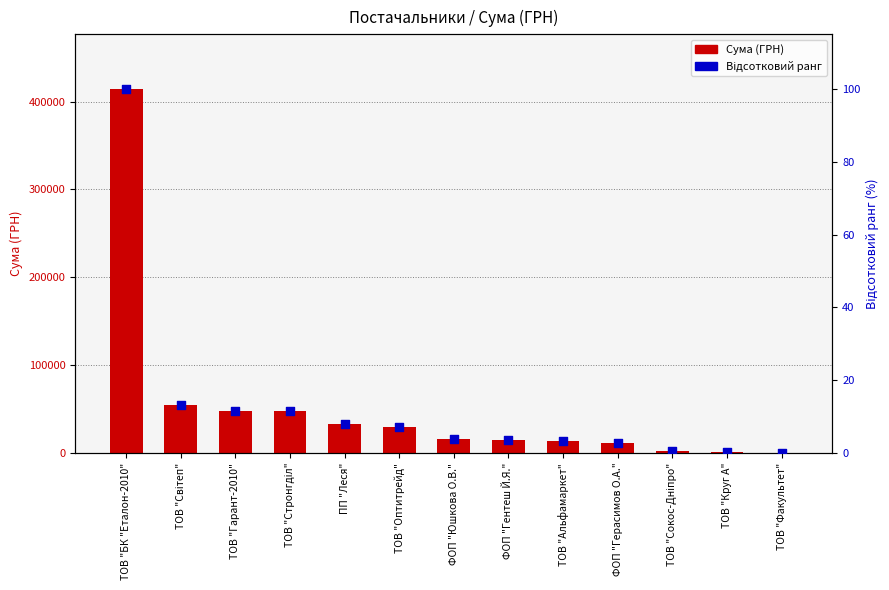

What is the total value across all series at ТОВ "БК "Еталон-2010"?

414530.6